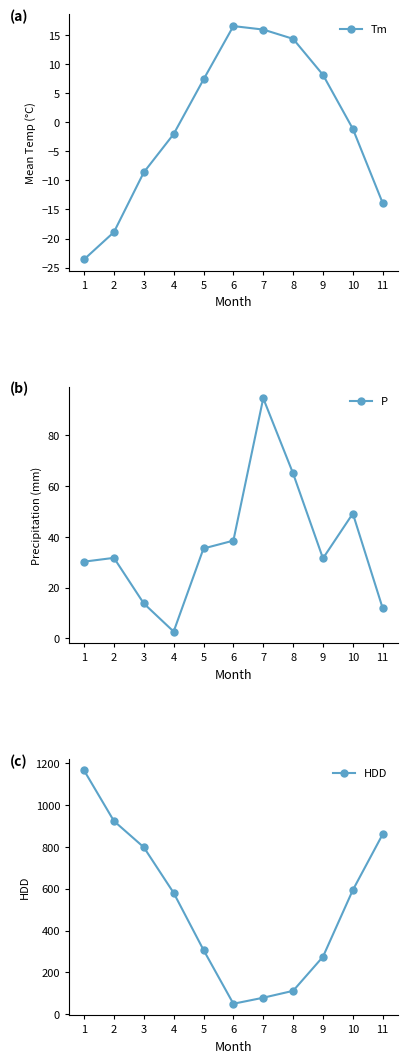

How many lines are shown in the chart?

3